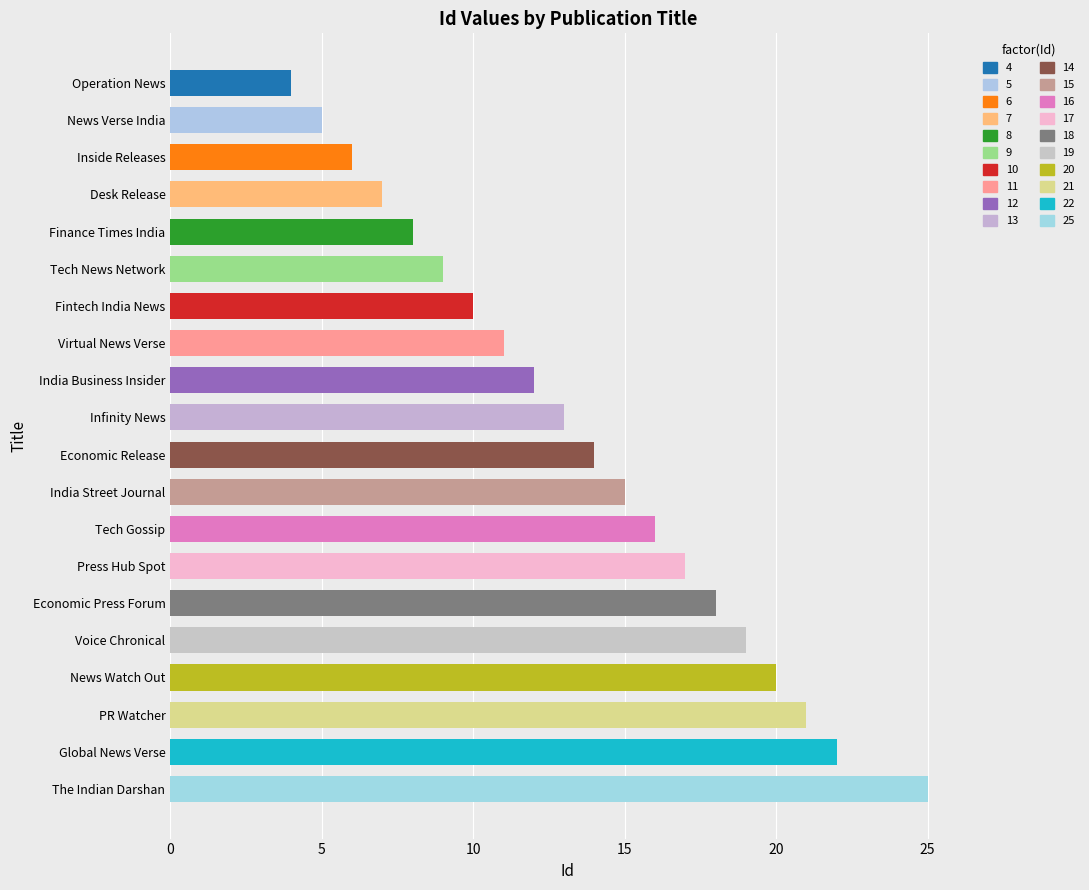

How many series are shown in this chart?

1